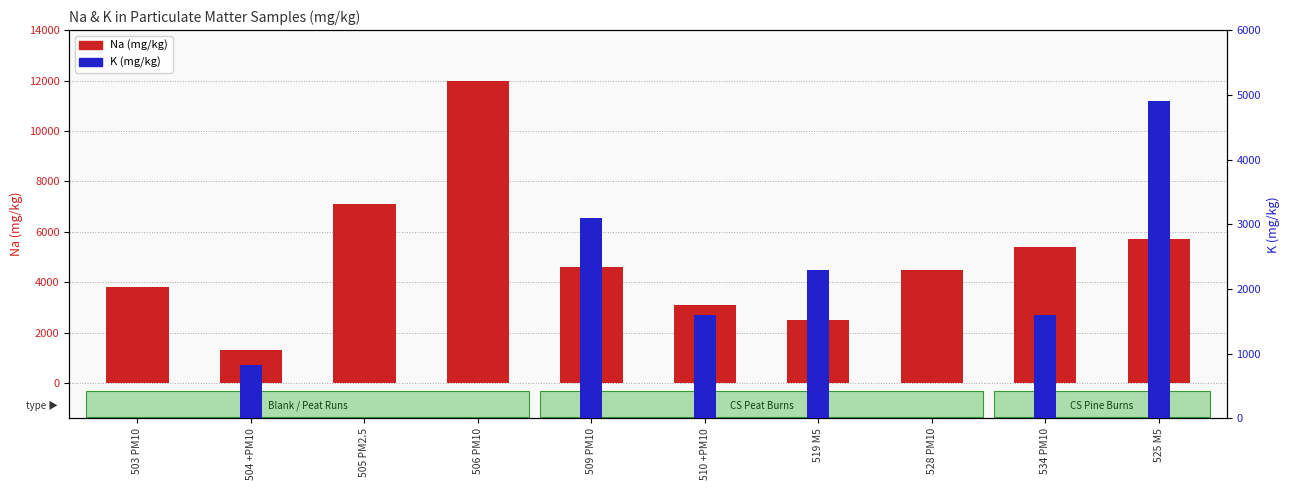

How many groups of bars are there?

10